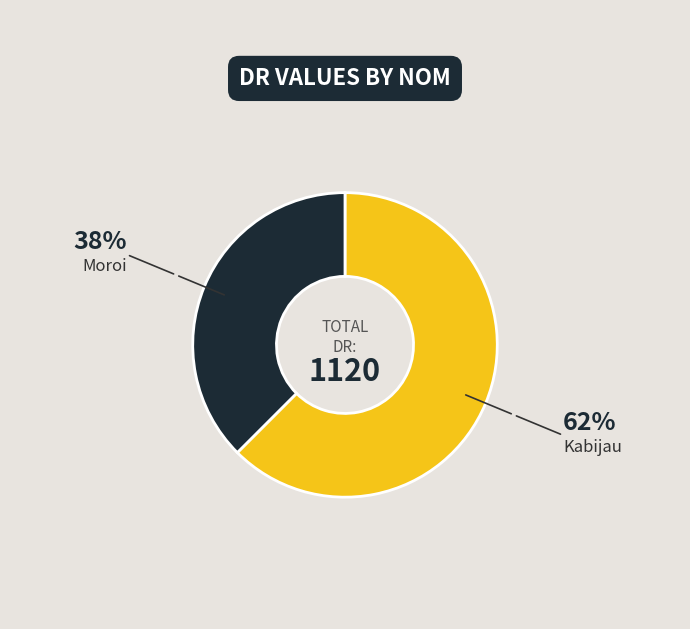

Rank the categories by value from highest to lowest.

Kabijau, Moroi